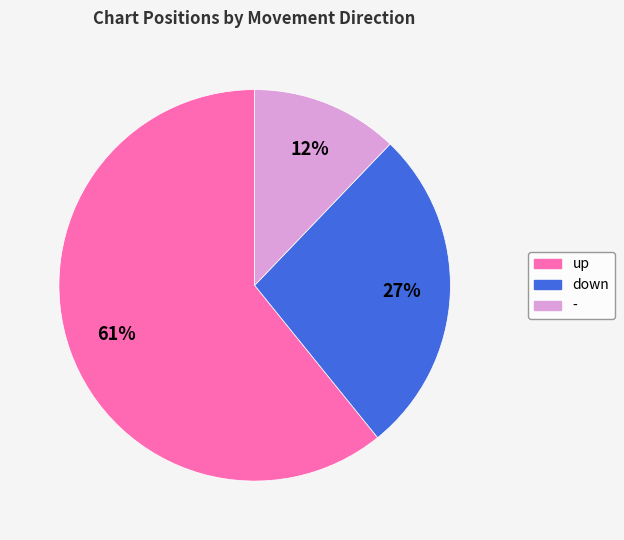

To the nearest percent, what percentage of the pie is up?

61%